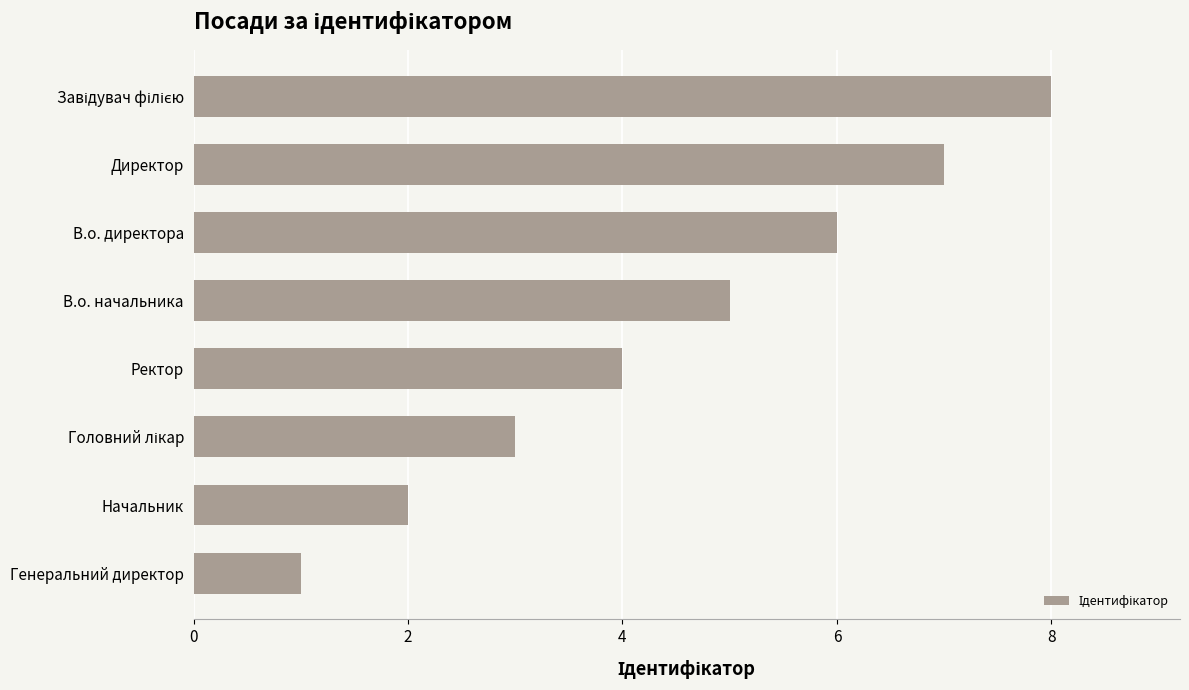

What is the sum of all values?

36